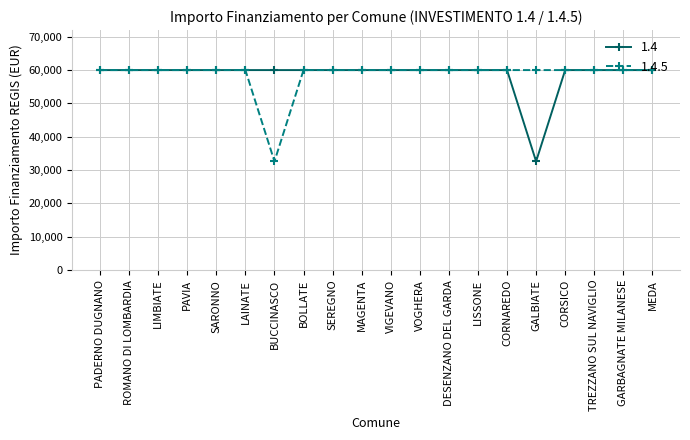

What is the value of the 1.4 point at the 15th from the left?

59966